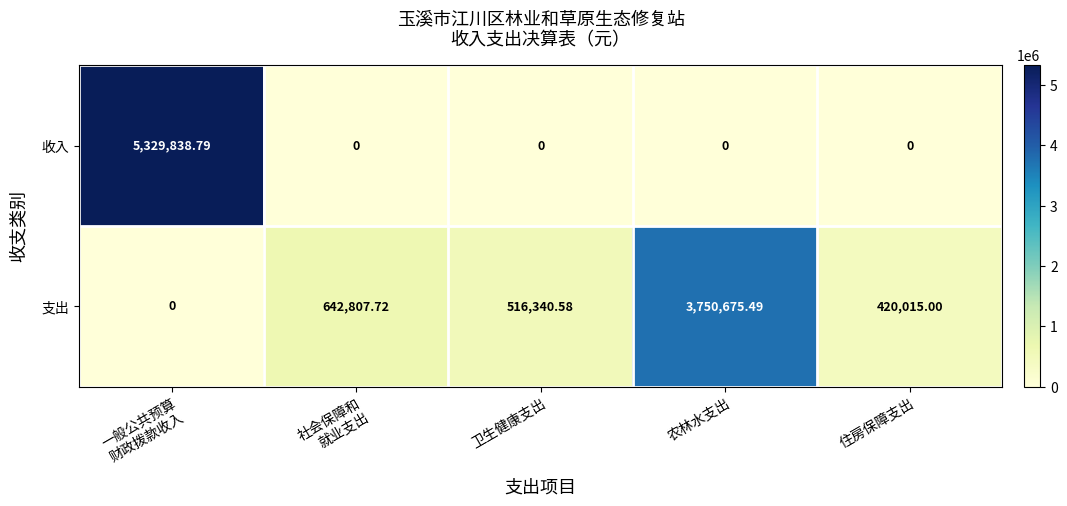

At 卫生健康支出, list the series in order from smallest to largest.

收入, 支出